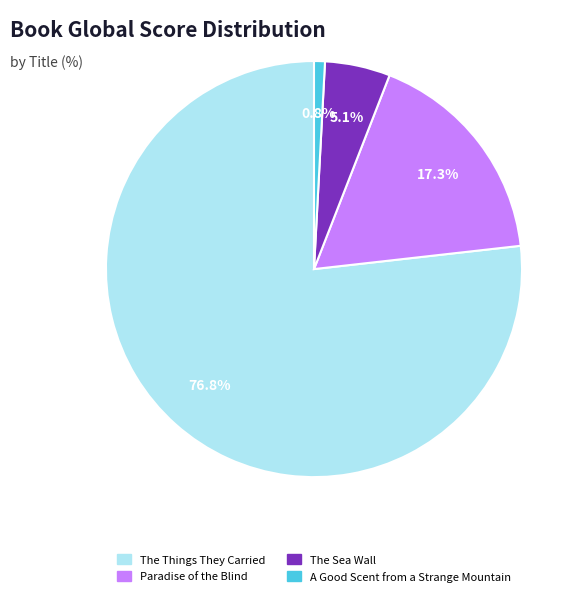

What is the largest slice in the pie chart?

The Things They Carried